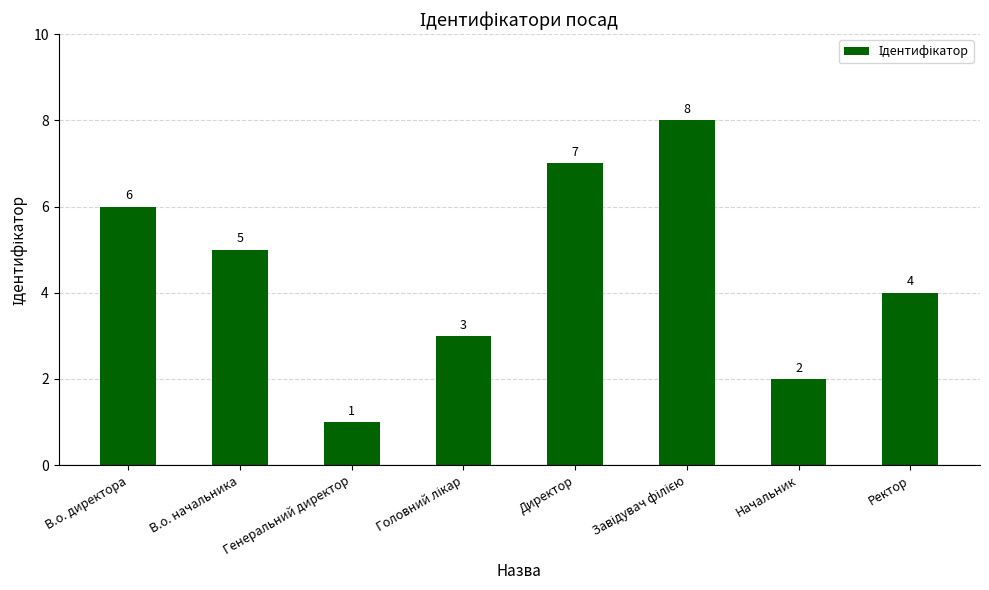

What is the difference between the second highest and minimum values?

6